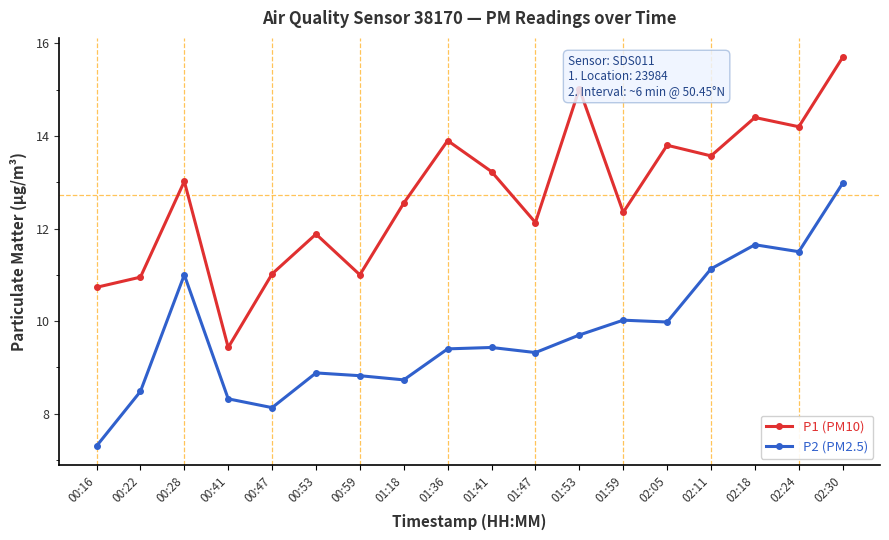

The value of P1 (PM10) at 00:16 is 10.7. True or false?

True